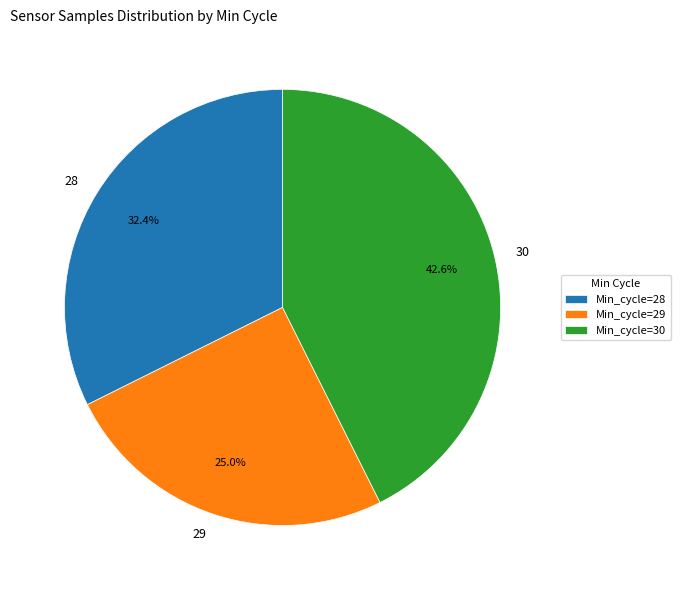

Does any single category account for the majority?

No